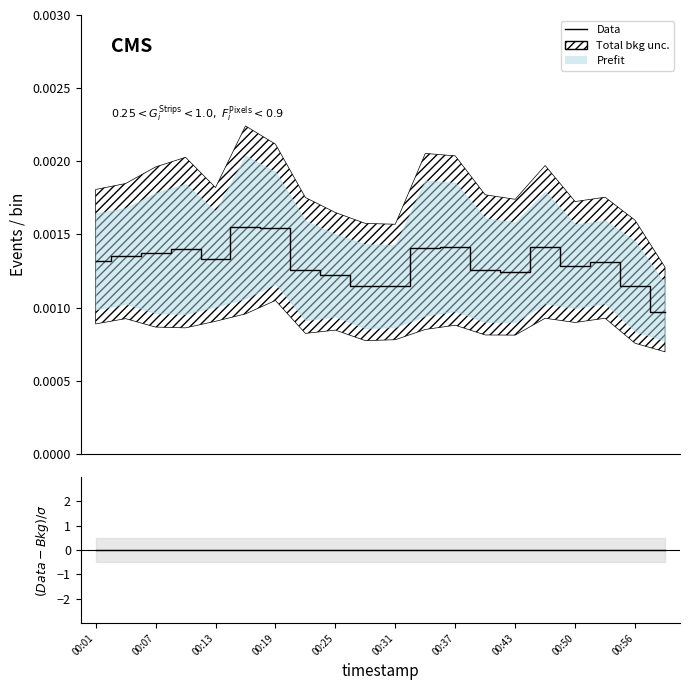

Which series changed the most between 00:56 and 17?

Data